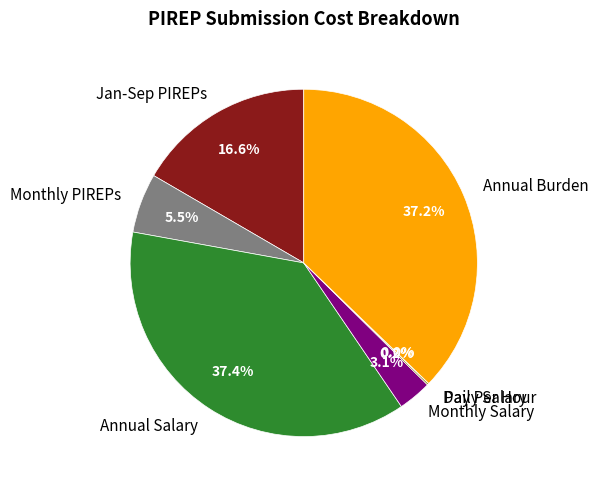

Between Jan-Sep PIREPs and Monthly Salary, which is larger?

Jan-Sep PIREPs